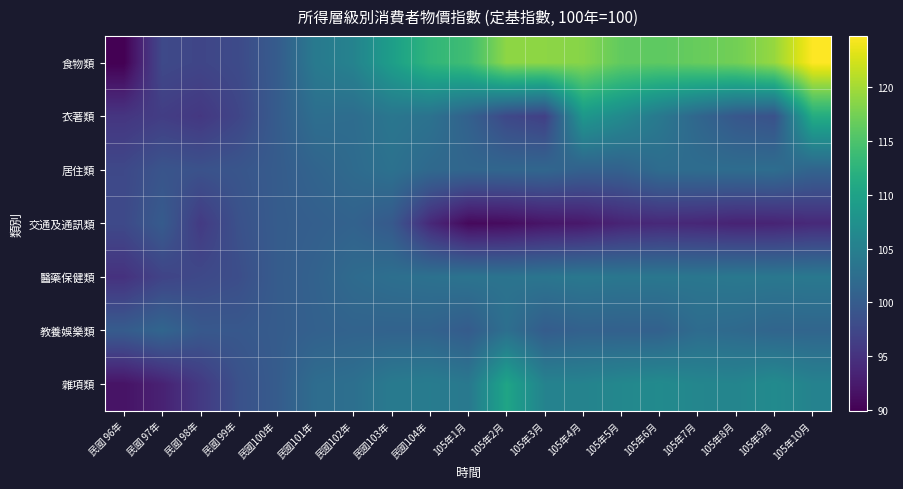

Reading right to left, what are all the values shown in this chart?

食物類: 105年10月=124.8	105年9月=119.3	105年8月=117.3	105年7月=116.7	105年6月=116.1	105年5月=116.4	105年4月=118.5	105年3月=118.8	105年2月=118.9	105年1月=114.1	民國104年=112.8	民國103年=109.4	民國102年=105.5	民國101年=104.2	民國100年=100.0	民國 99年=97.8	民國 98年=97.2	民國 97年=97.6	民國 96年=89.9
衣著類: 105年10月=111.4	105年9月=98.7	105年8月=99.4	105年7月=101.4	105年6月=104.0	105年5月=106.5	105年4月=108.4	105年3月=96.6	105年2月=97.5	105年1月=100.8	民國104年=103.1	民國103年=103.6	民國102年=102.3	民國101年=102.5	民國100年=100.0	民國 99年=97.2	民國 98年=95.6	民國 97年=96.3	民國 96年=95.3
居住類: 105年10月=101.1	105年9月=102.4	105年8月=102.3	105年7月=102.3	105年6月=102.2	105年5月=100.7	105年4月=100.7	105年3月=101.5	105年2月=101.4	105年1月=101.4	民國104年=101.8	民國103年=103.0	民國102年=102.0	民國101年=101.1	民國100年=100.0	民國 99年=99.2	民國 98年=98.7	民國 97年=99.0	民國 96年=97.5
交通及通訊類: 105年10月=94.0	105年9月=93.4	105年8月=93.3	105年7月=93.8	105年6月=94.0	105年5月=93.5	105年4月=92.2	105年3月=91.9	105年2月=91.0	105年1月=90.7	民國104年=94.0	民國103年=99.7	民國102年=100.9	民國101年=100.4	民國100年=100.0	民國 99年=98.6	民國 98年=95.9	民國 97年=99.9	民國 96年=97.7
醫藥保健類: 105年10月=103.9	105年9月=103.8	105年8月=103.9	105年7月=103.7	105年6月=103.8	105年5月=103.7	105年4月=103.9	105年3月=103.5	105年2月=103.3	105年1月=103.3	民國104年=102.9	民國103年=102.7	民國102年=102.0	民國101年=100.9	民國100年=100.0	民國 99年=98.2	民國 98年=97.6	民國 97年=97.0	民國 96年=94.9
教養娛樂類: 105年10月=101.3	105年9月=101.3	105年8月=101.8	105年7月=102.2	105年6月=100.7	105年5月=100.7	105年4月=100.8	105年3月=100.1	105年2月=102.6	105年1月=100.0	民國104年=100.9	民國103年=100.9	民國102年=101.0	民國101年=100.7	民國100年=100.0	民國 99年=99.5	民國 98年=99.5	民國 97年=101.3	民國 96年=100.0
雜項類: 105年10月=105.4	105年9月=106.6	105年8月=105.7	105年7月=105.9	105年6月=106.6	105年5月=106.1	105年4月=105.5	105年3月=105.4	105年2月=110.3	105年1月=103.9	民國104年=104.5	民國103年=104.2	民國102年=102.7	民國101年=102.3	民國100年=100.0	民國 99年=98.6	民國 98年=95.8	民國 97年=93.2	民國 96年=91.7